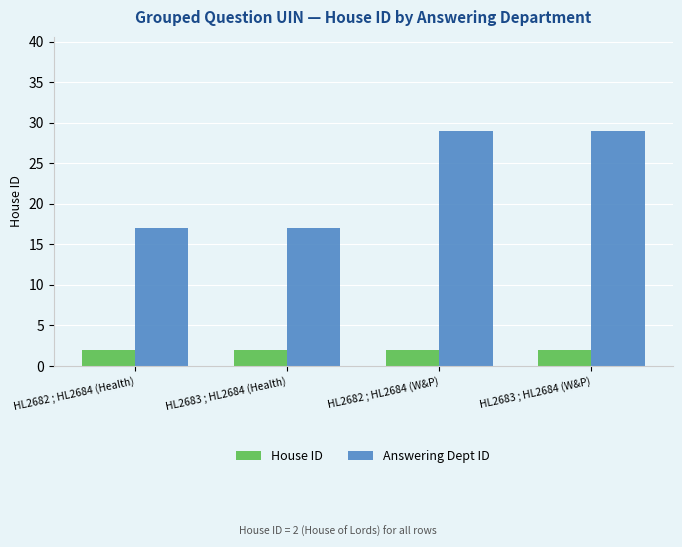

Reading right to left, list all the values displayed in this chart.

House ID: HL2683 ; HL2684 (W&P)=2	HL2682 ; HL2684 (W&P)=2	HL2683 ; HL2684 (Health)=2	HL2682 ; HL2684 (Health)=2
Answering Dept ID: HL2683 ; HL2684 (W&P)=29	HL2682 ; HL2684 (W&P)=29	HL2683 ; HL2684 (Health)=17	HL2682 ; HL2684 (Health)=17